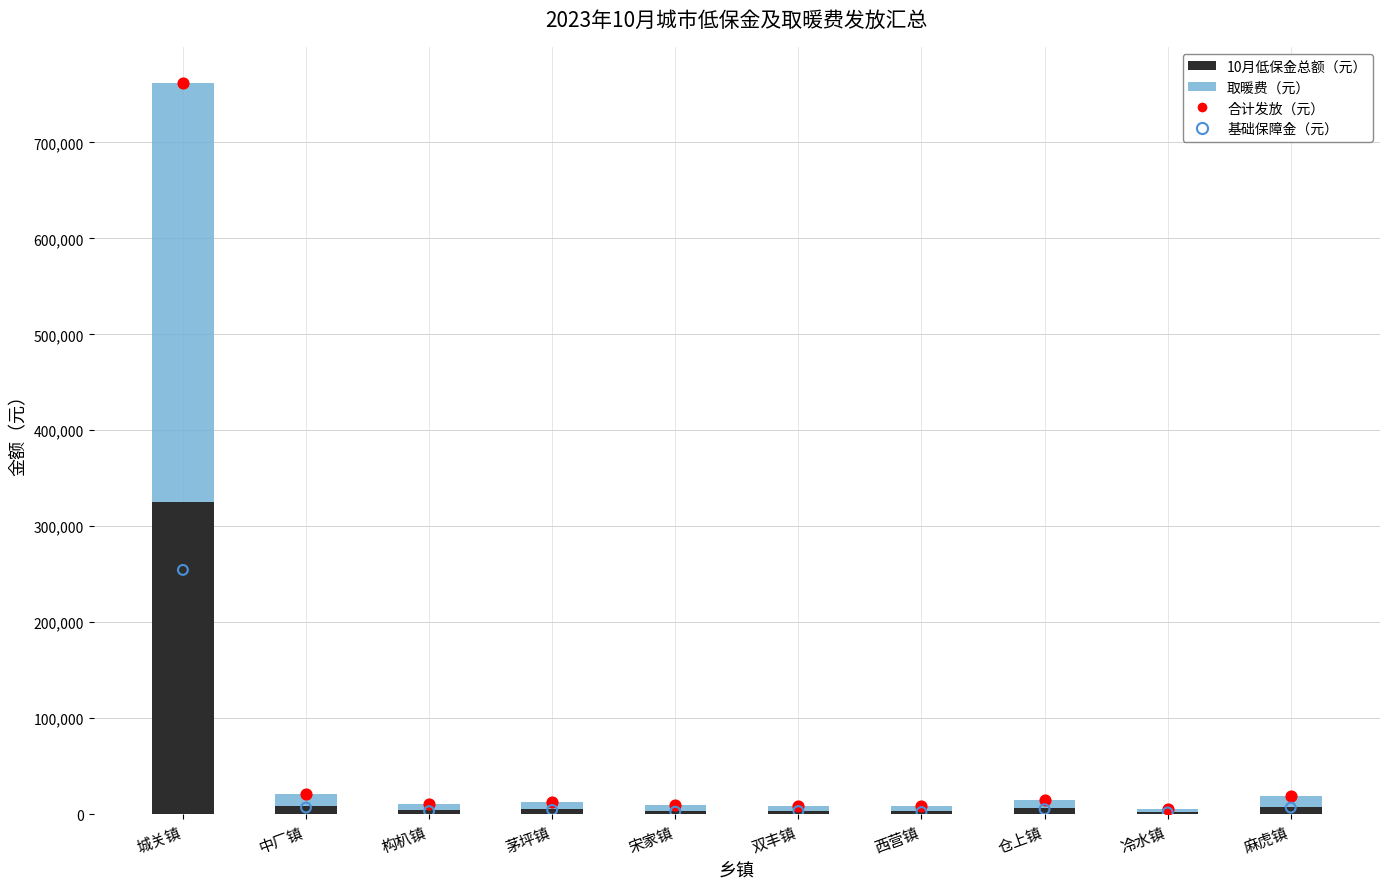

Which series reaches the minimum Y coordinate?

基础保障金（元）